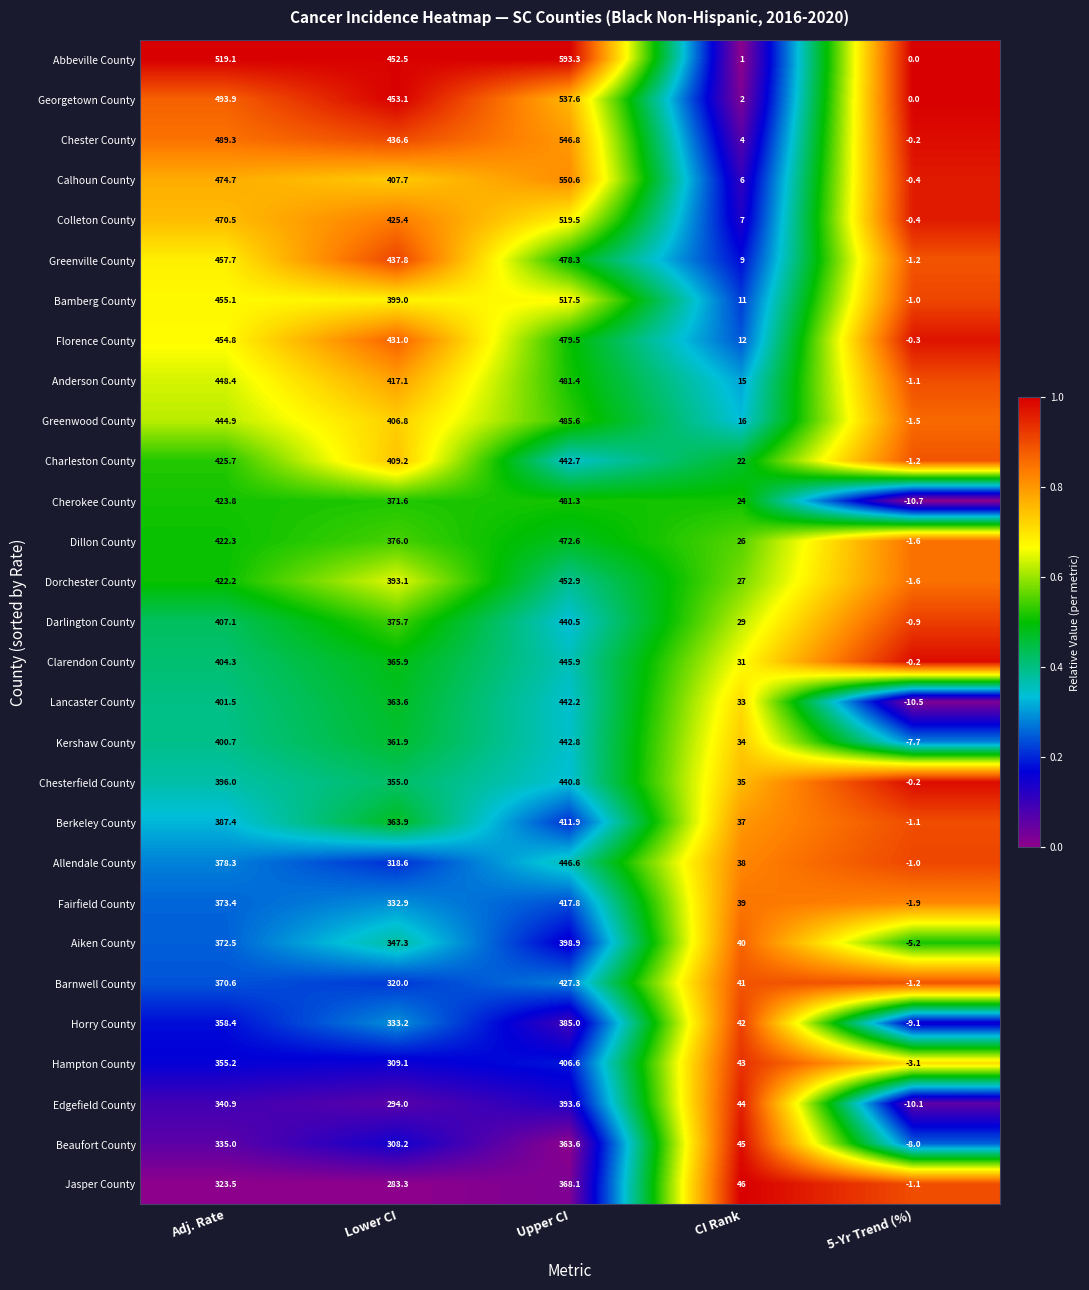

Rank the series at Lower CI from highest to lowest value.

Georgetown County, Abbeville County, Greenville County, Chester County, Florence County, Colleton County, Anderson County, Charleston County, Calhoun County, Greenwood County, Bamberg County, Dorchester County, Dillon County, Darlington County, Cherokee County, Clarendon County, Berkeley County, Lancaster County, Kershaw County, Chesterfield County, Aiken County, Horry County, Fairfield County, Barnwell County, Allendale County, Hampton County, Beaufort County, Edgefield County, Jasper County